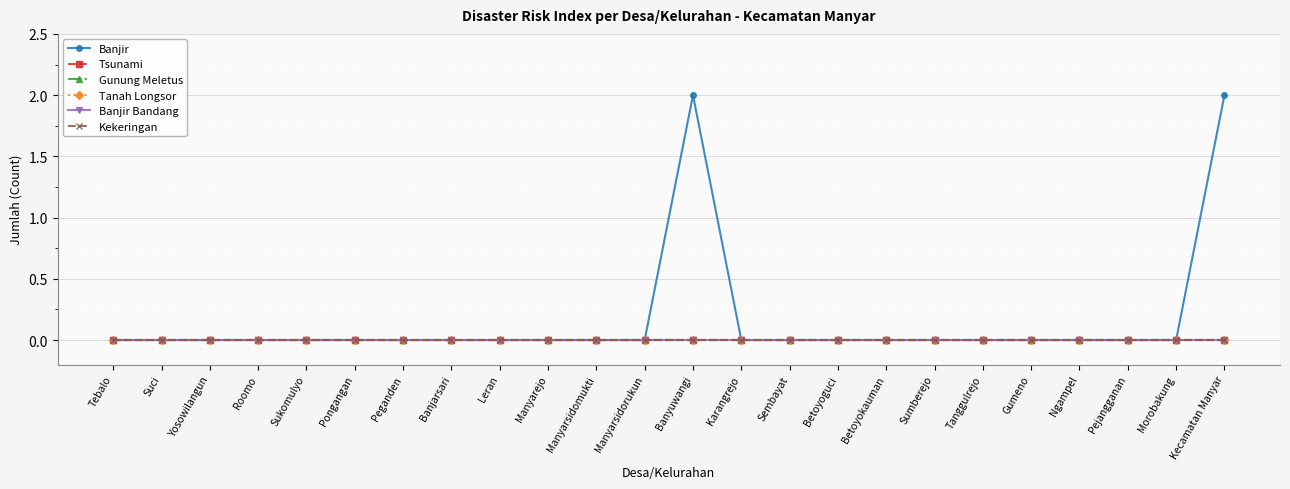

Reading left to right, extract all data points from this chart.

Banjir: Tebalo=0	Suci=0	Yosowilangun=0	Roomo=0	Sukomulyo=0	Pongangan=0	Peganden=0	Banjarsari=0	Leran=0	Manyarejo=0	Manyarsidomukti=0	Manyarsidorukun=0	Banyuwangi=2	Karangrejo=0	Sembayat=0	Betoyoguci=0	Betoyokauman=0	Sumberejo=0	Tanggulrejo=0	Gumeno=0	Ngampel=0	Pejangganan=0	Morobakung=0	Kecamatan Manyar=2
Tsunami: Tebalo=0	Suci=0	Yosowilangun=0	Roomo=0	Sukomulyo=0	Pongangan=0	Peganden=0	Banjarsari=0	Leran=0	Manyarejo=0	Manyarsidomukti=0	Manyarsidorukun=0	Banyuwangi=0	Karangrejo=0	Sembayat=0	Betoyoguci=0	Betoyokauman=0	Sumberejo=0	Tanggulrejo=0	Gumeno=0	Ngampel=0	Pejangganan=0	Morobakung=0	Kecamatan Manyar=0
Gunung Meletus: Tebalo=0	Suci=0	Yosowilangun=0	Roomo=0	Sukomulyo=0	Pongangan=0	Peganden=0	Banjarsari=0	Leran=0	Manyarejo=0	Manyarsidomukti=0	Manyarsidorukun=0	Banyuwangi=0	Karangrejo=0	Sembayat=0	Betoyoguci=0	Betoyokauman=0	Sumberejo=0	Tanggulrejo=0	Gumeno=0	Ngampel=0	Pejangganan=0	Morobakung=0	Kecamatan Manyar=0
Tanah Longsor: Tebalo=0	Suci=0	Yosowilangun=0	Roomo=0	Sukomulyo=0	Pongangan=0	Peganden=0	Banjarsari=0	Leran=0	Manyarejo=0	Manyarsidomukti=0	Manyarsidorukun=0	Banyuwangi=0	Karangrejo=0	Sembayat=0	Betoyoguci=0	Betoyokauman=0	Sumberejo=0	Tanggulrejo=0	Gumeno=0	Ngampel=0	Pejangganan=0	Morobakung=0	Kecamatan Manyar=0
Banjir Bandang: Tebalo=0	Suci=0	Yosowilangun=0	Roomo=0	Sukomulyo=0	Pongangan=0	Peganden=0	Banjarsari=0	Leran=0	Manyarejo=0	Manyarsidomukti=0	Manyarsidorukun=0	Banyuwangi=0	Karangrejo=0	Sembayat=0	Betoyoguci=0	Betoyokauman=0	Sumberejo=0	Tanggulrejo=0	Gumeno=0	Ngampel=0	Pejangganan=0	Morobakung=0	Kecamatan Manyar=0
Kekeringan: Tebalo=0	Suci=0	Yosowilangun=0	Roomo=0	Sukomulyo=0	Pongangan=0	Peganden=0	Banjarsari=0	Leran=0	Manyarejo=0	Manyarsidomukti=0	Manyarsidorukun=0	Banyuwangi=0	Karangrejo=0	Sembayat=0	Betoyoguci=0	Betoyokauman=0	Sumberejo=0	Tanggulrejo=0	Gumeno=0	Ngampel=0	Pejangganan=0	Morobakung=0	Kecamatan Manyar=0